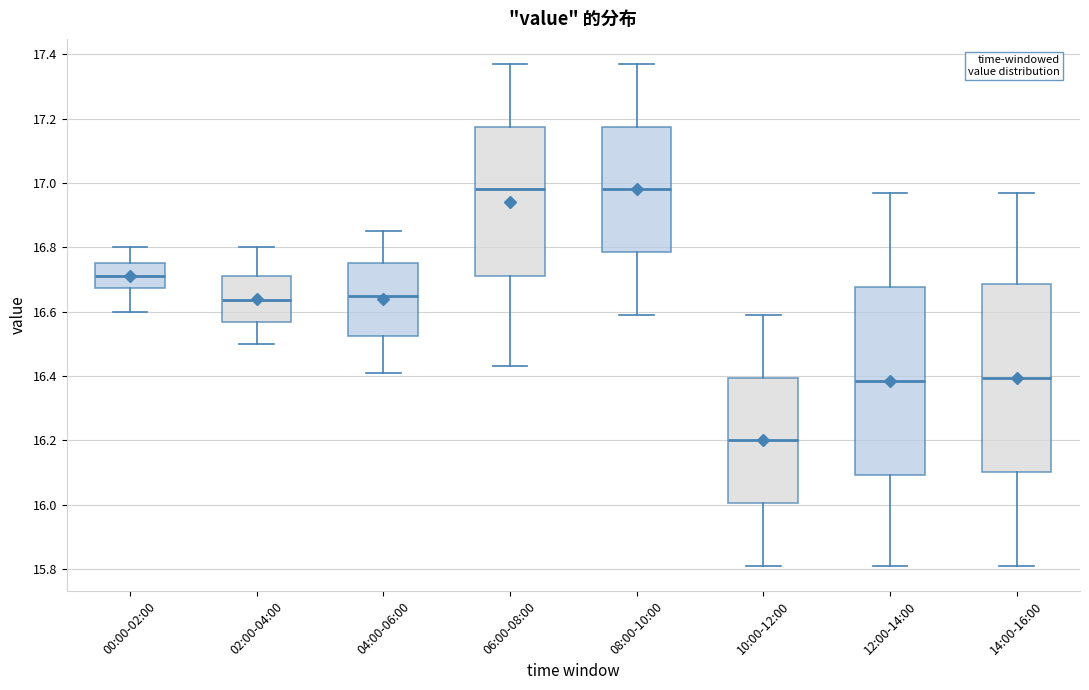

Reading left to right, read every box against the y-axis: the position of its median line, the range the box covers, and the ends of its whiskers. The values are not printed on the chart, so give them approximately, as read against the axis.

00:00-02:00: median 16.72, box 16.68 to 16.76, whiskers 16.60 to 16.80
02:00-04:00: median 16.64, box 16.56 to 16.72, whiskers 16.50 to 16.80
04:00-06:00: median 16.66, box 16.52 to 16.76, whiskers 16.42 to 16.86
06:00-08:00: median 16.98, box 16.72 to 17.18, whiskers 16.44 to 17.38
08:00-10:00: median 16.98, box 16.78 to 17.18, whiskers 16.60 to 17.38
10:00-12:00: median 16.20, box 16.00 to 16.40, whiskers 15.82 to 16.60
12:00-14:00: median 16.38, box 16.10 to 16.68, whiskers 15.82 to 16.98
14:00-16:00: median 16.40, box 16.10 to 16.68, whiskers 15.82 to 16.98